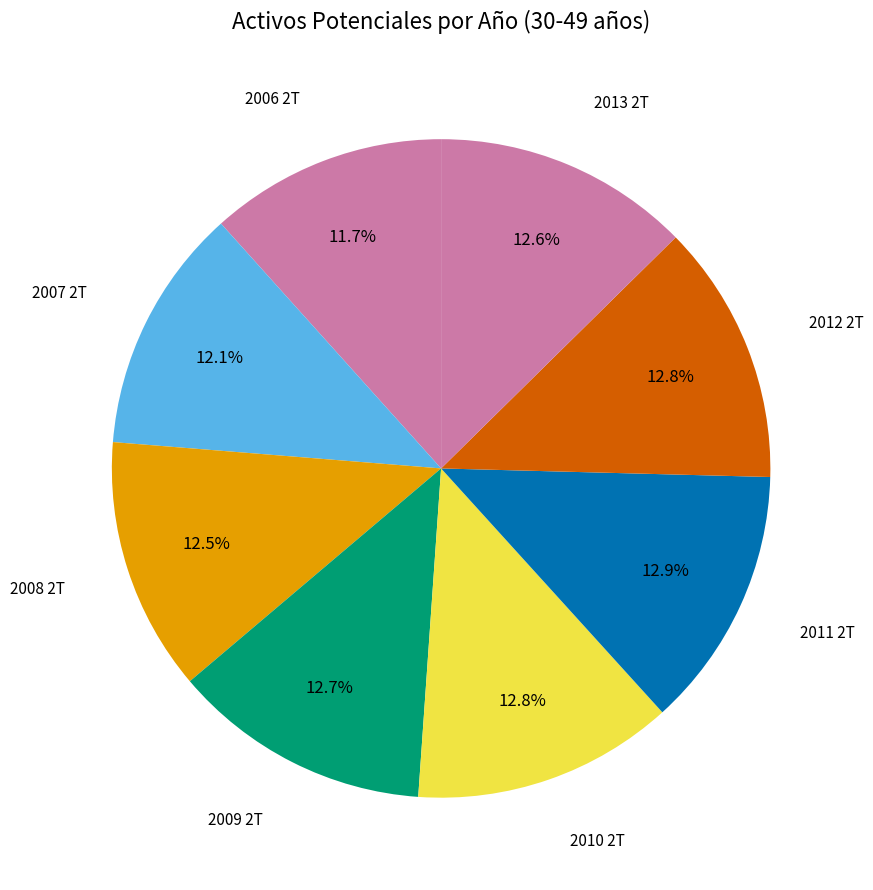

To the nearest percent, what is the average slice percentage?

12%